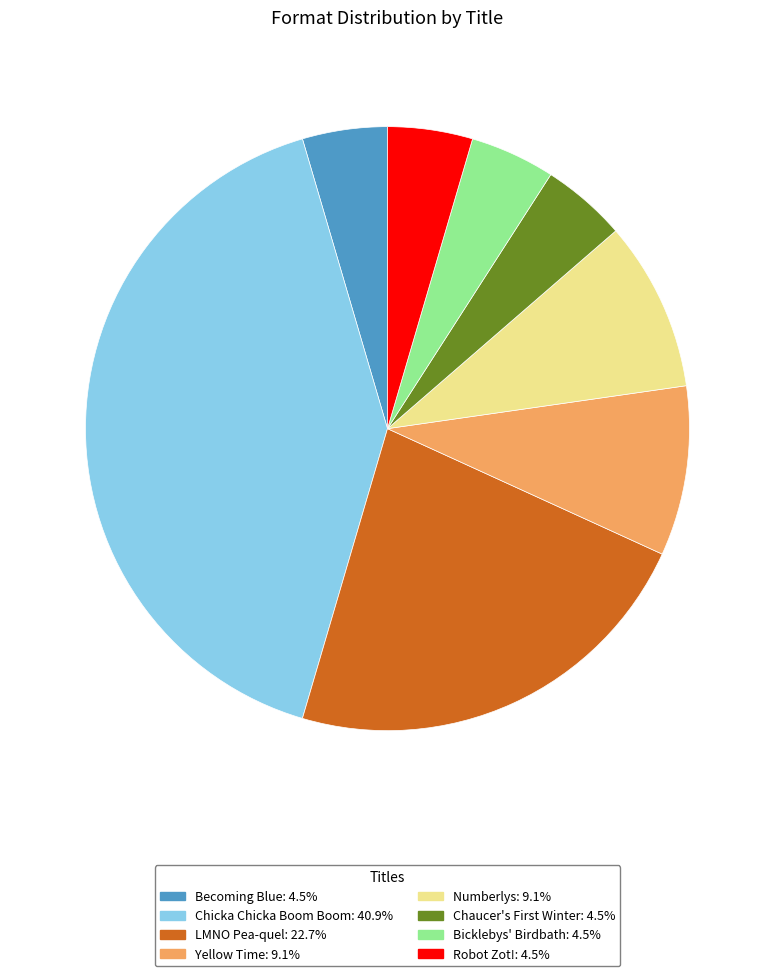

Do LMNO Pea-quel and Chicka Chicka Boom Boom together represent more than half of the pie?

Yes